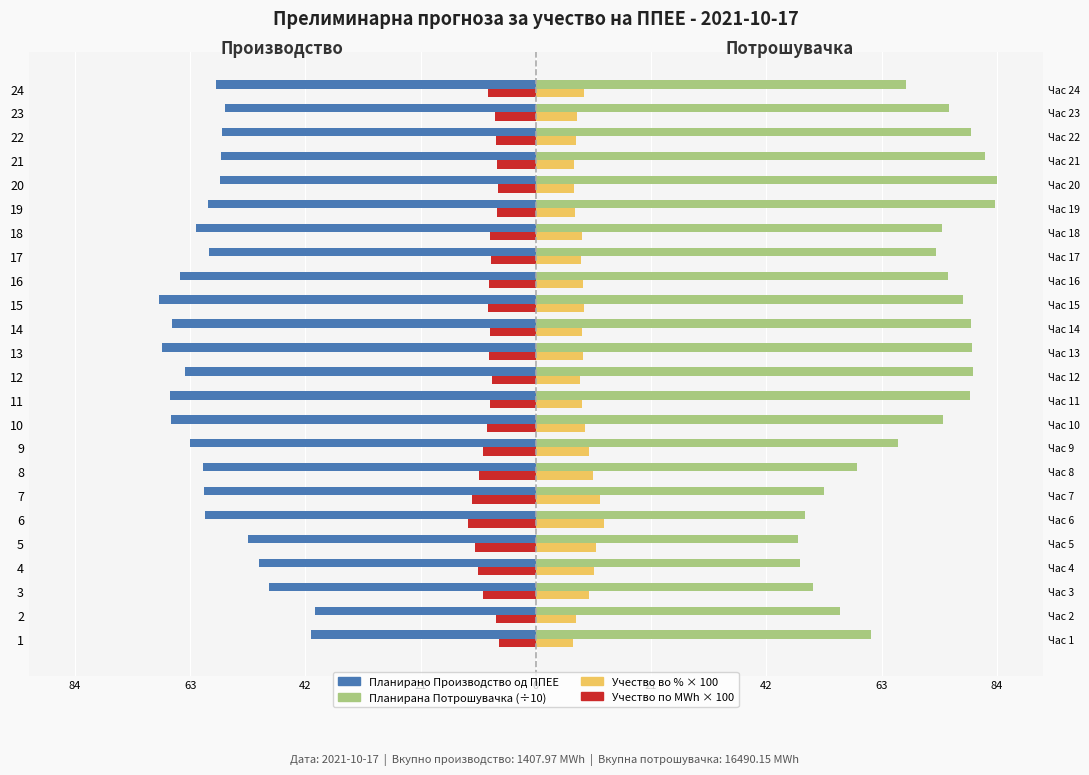

Reading right to left, extract all data points from this chart.

Планирано Производство од ППЕЕ: -58.2	-56.5	-57.1	-57.3	-57.4	-59.6	-61.8	-59.5	-64.8	-68.6	-66.2	-68.0	-63.8	-66.5	-66.3	-63.0	-60.6	-60.5	-60.2	-52.3	-50.4	-48.5	-40.1	-40.9
Планирана Потрошувачка (÷10): 67.2	75.2	79.1	81.8	83.9	83.5	73.9	72.8	75.0	77.7	79.2	79.4	79.5	78.9	74.1	65.9	58.4	52.3	49.0	47.6	48.0	50.4	55.4	60.9
Учество во % × 100: 8.7	7.5	7.2	7.0	6.9	7.1	8.4	8.2	8.6	8.8	8.4	8.6	8.0	8.4	8.9	9.6	10.4	11.6	12.3	11.0	10.5	9.6	7.2	6.7
Учество по MWh × 100: -8.7	-7.5	-7.2	-7.0	-6.9	-7.1	-8.4	-8.2	-8.6	-8.8	-8.4	-8.6	-8.0	-8.4	-8.9	-9.6	-10.4	-11.6	-12.3	-11.0	-10.5	-9.6	-7.2	-6.7